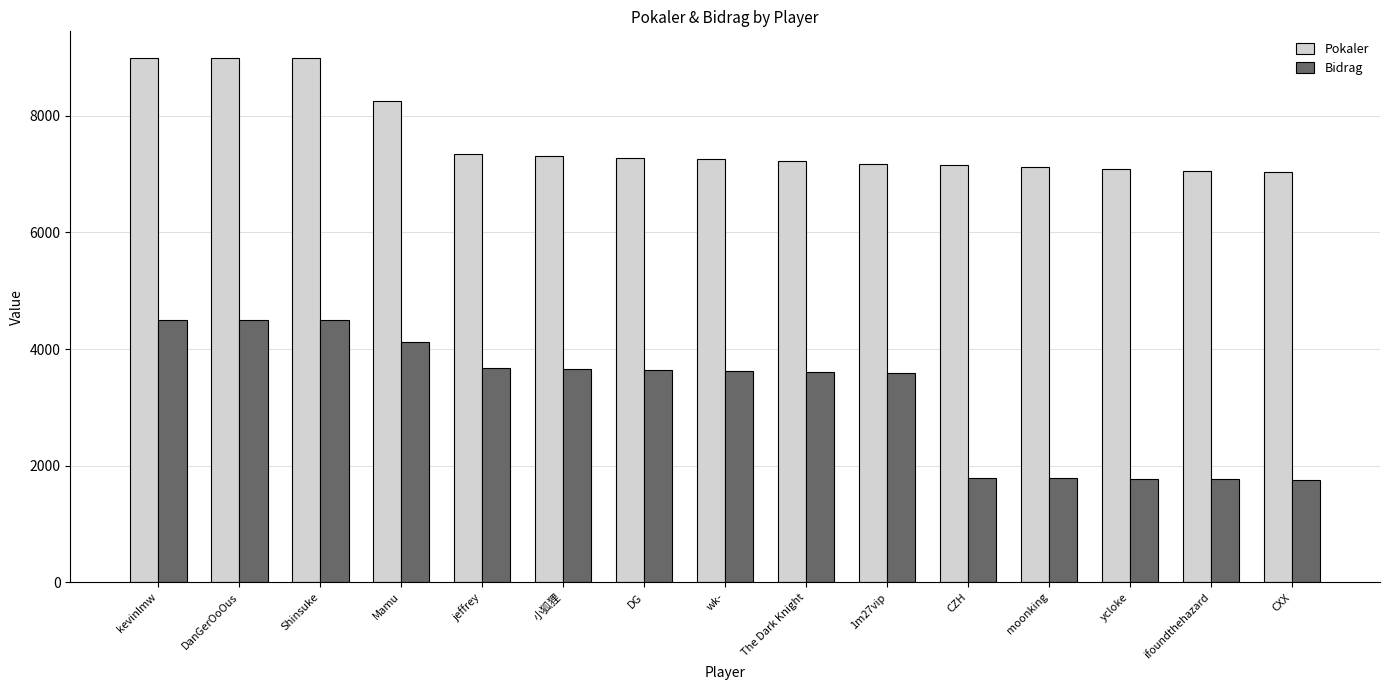

The Pokaler series shows 4630 at ifoundthehazard. True or false?

False